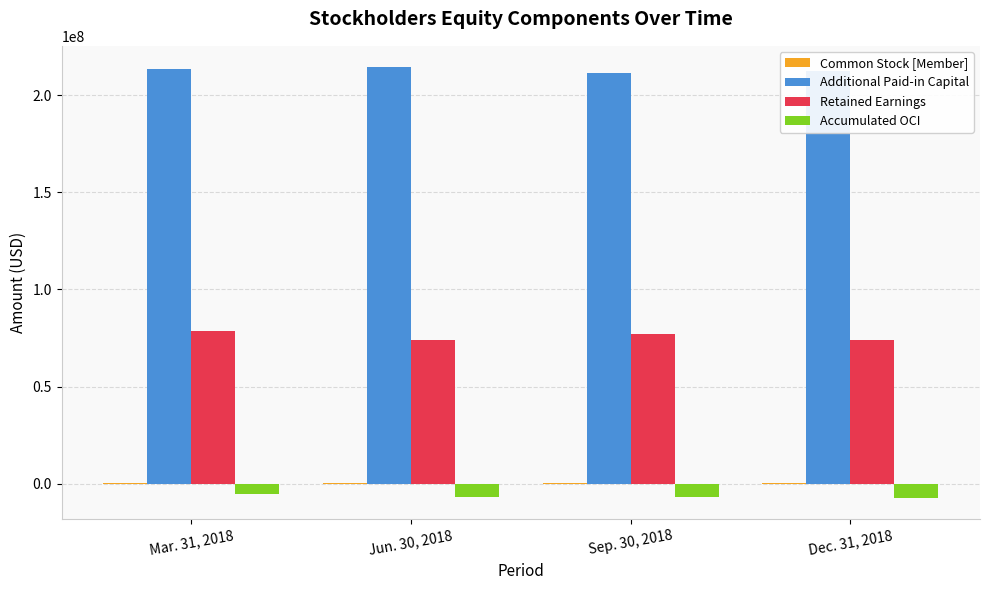

What is the maximum value for Accumulated OCI?

-5428000